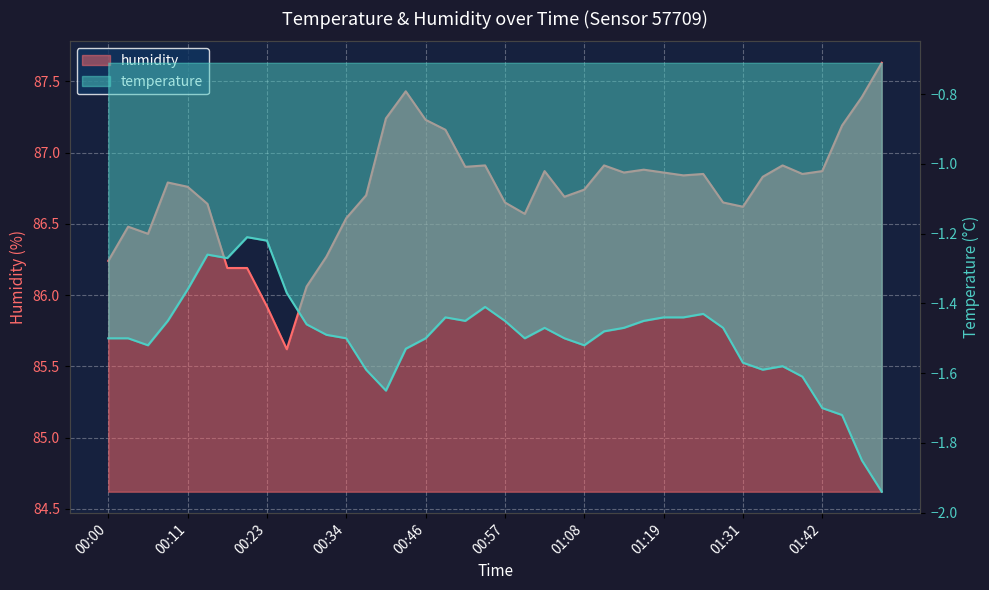

The value of temperature at 00:34 is -0.6. True or false?

False